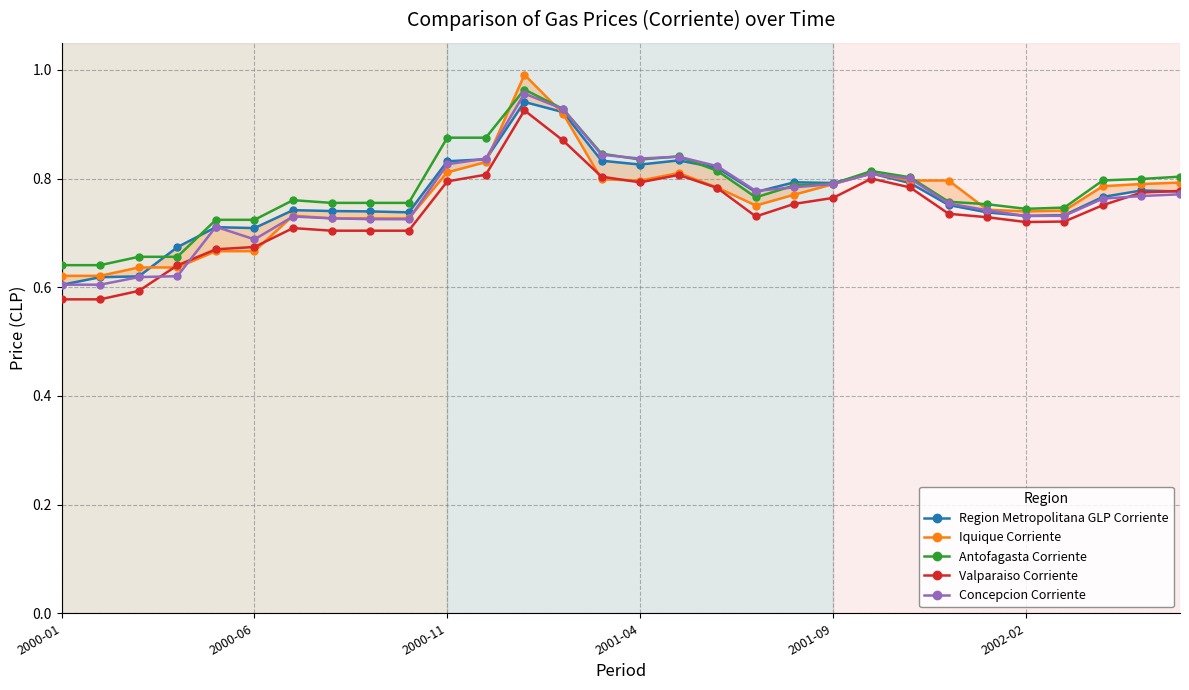

What is the highest value of the Iquique Corriente series?

1.0